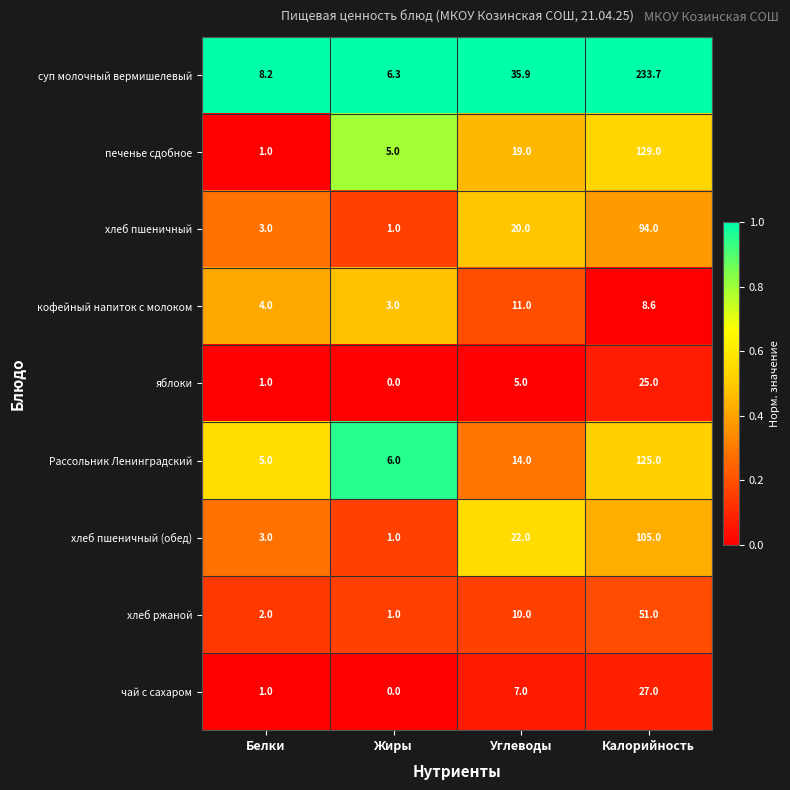

Rank the series at Углеводы from highest to lowest value.

суп молочный вермишелевый, хлеб пшеничный (обед), хлеб пшеничный, печенье сдобное, Рассольник Ленинградский, кофейный напиток с молоком, хлеб ржаной, чай с сахаром, яблоки